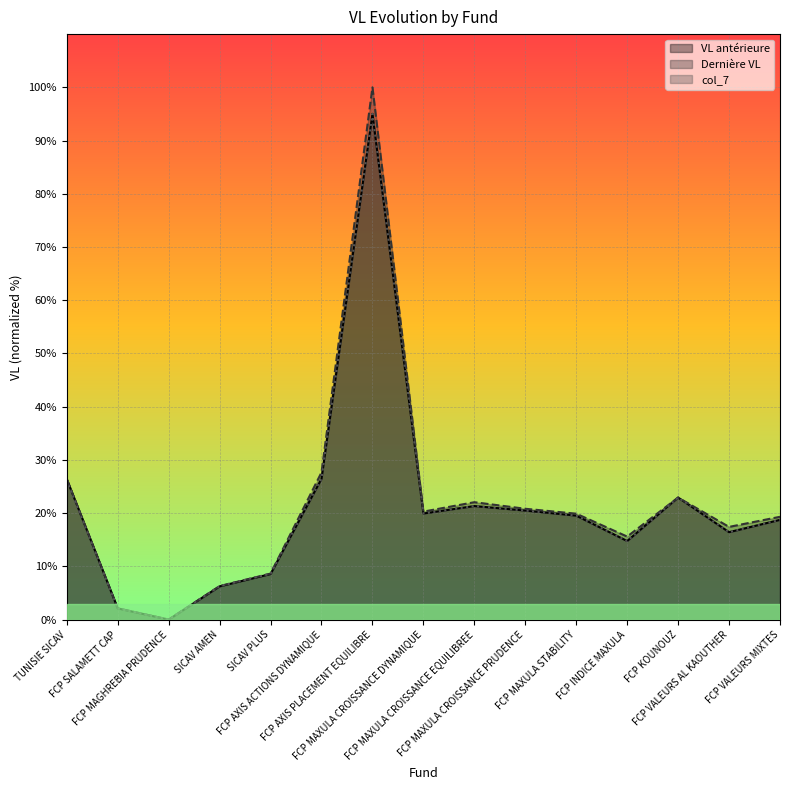

At which category is the sum across all series the highest?

FCP AXIS PLACEMENT EQUILIBRE